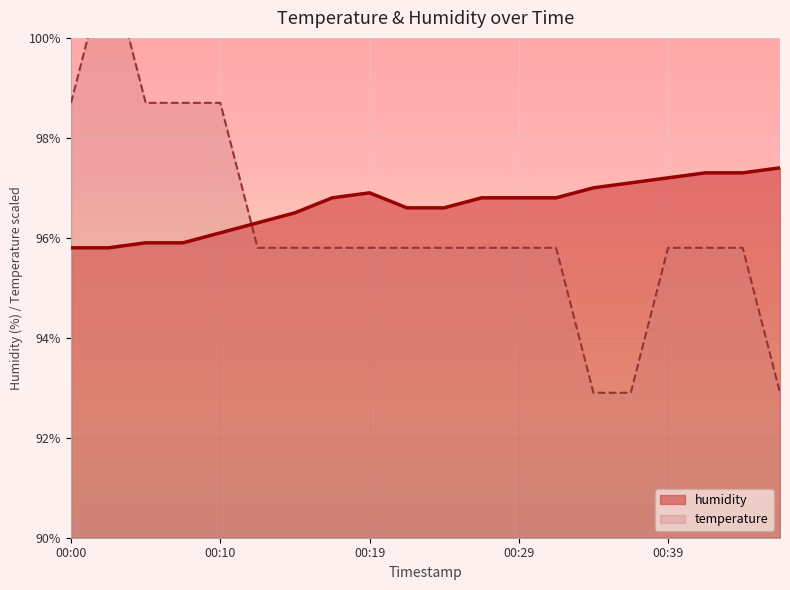

Which category has the lowest value across all series?

00:34